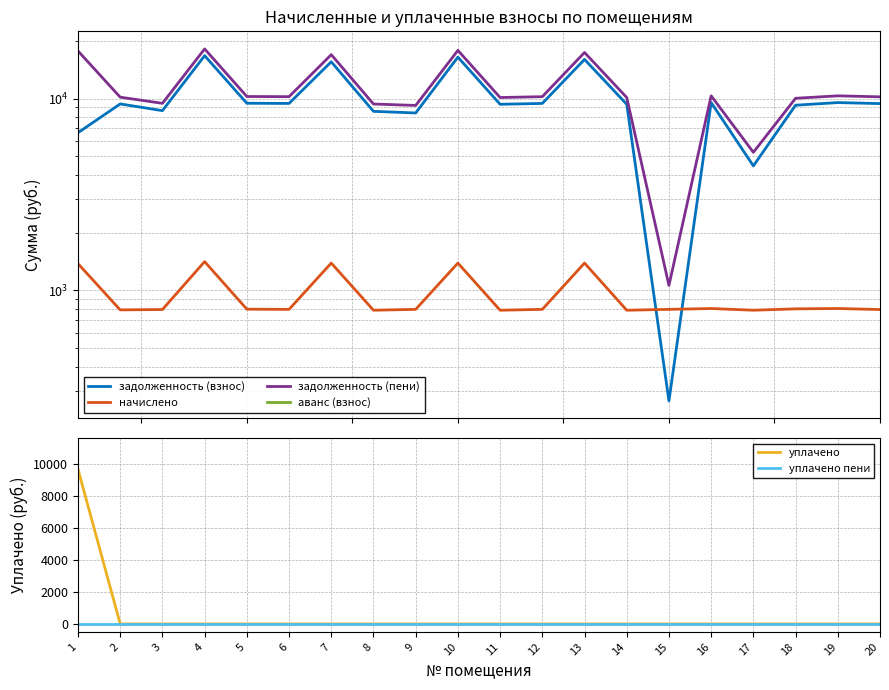

Which series has the widest spread of values?

задолженность (пени)